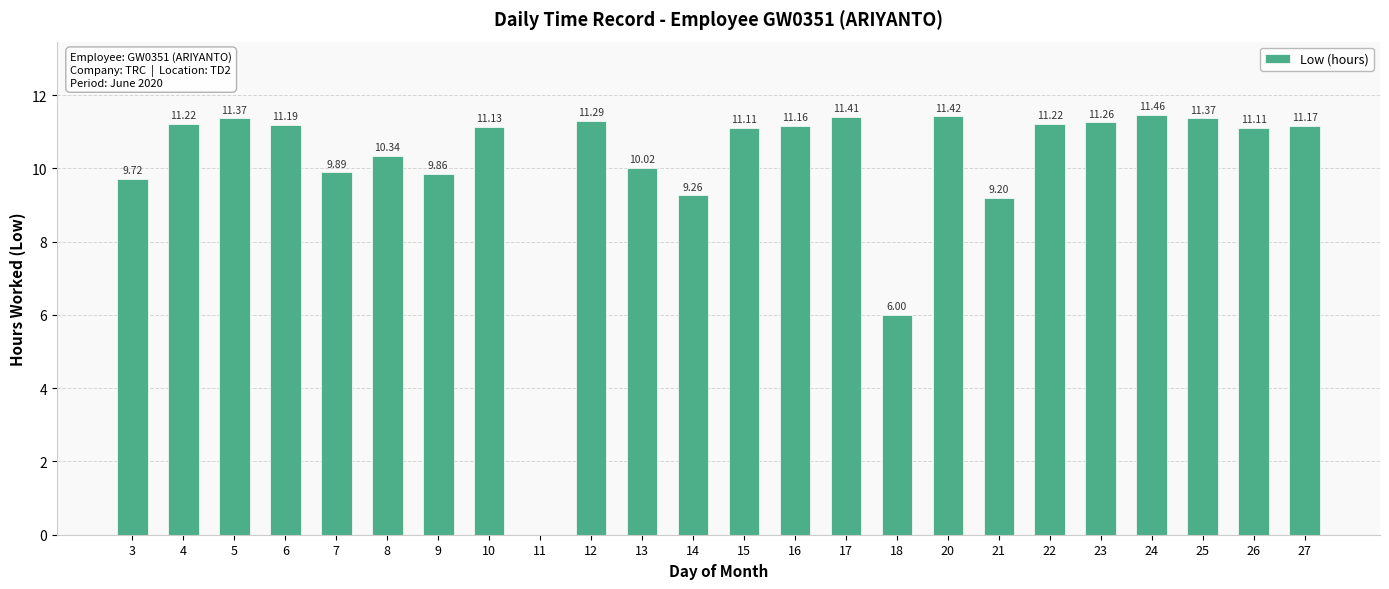

Between 3 and 20, which is larger?

20